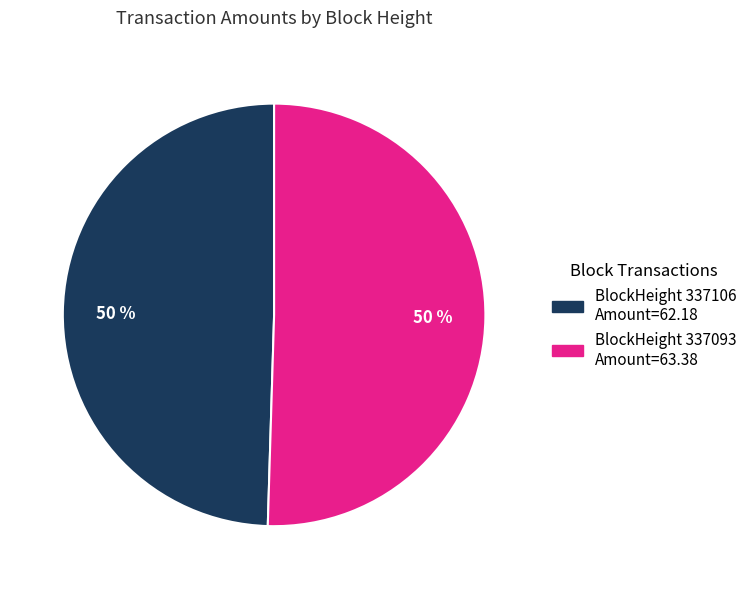

To the nearest percent, what is the average slice percentage?

50%